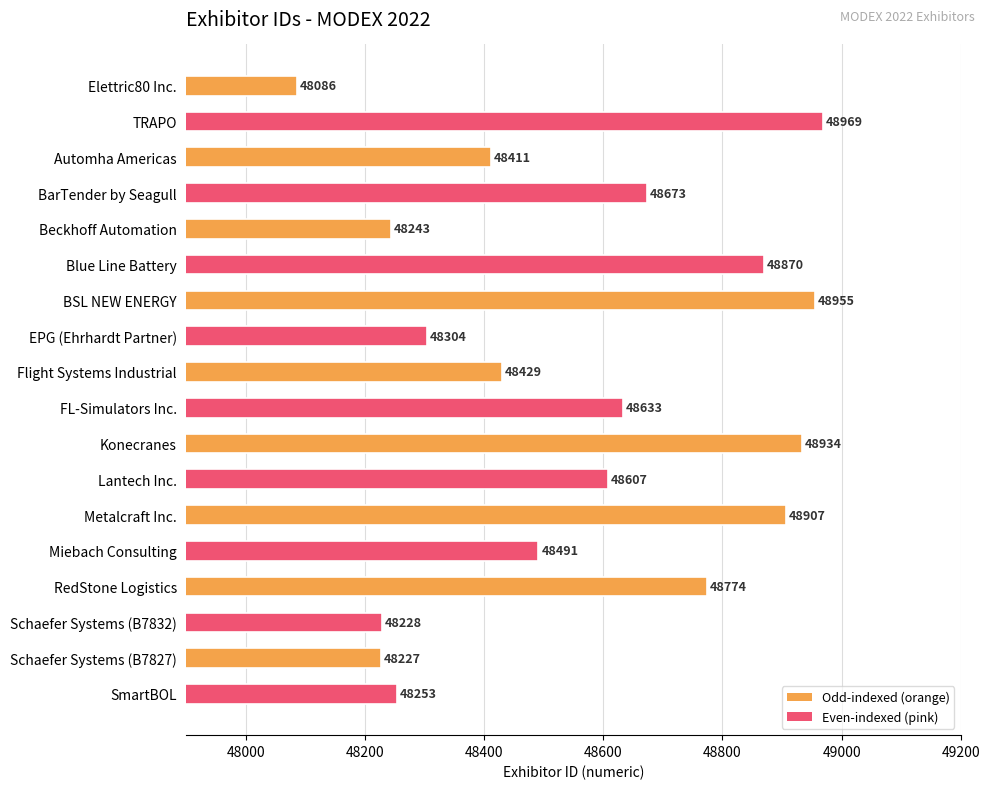

Which label corresponds to the smallest value in the chart?

Elettric80 Inc.